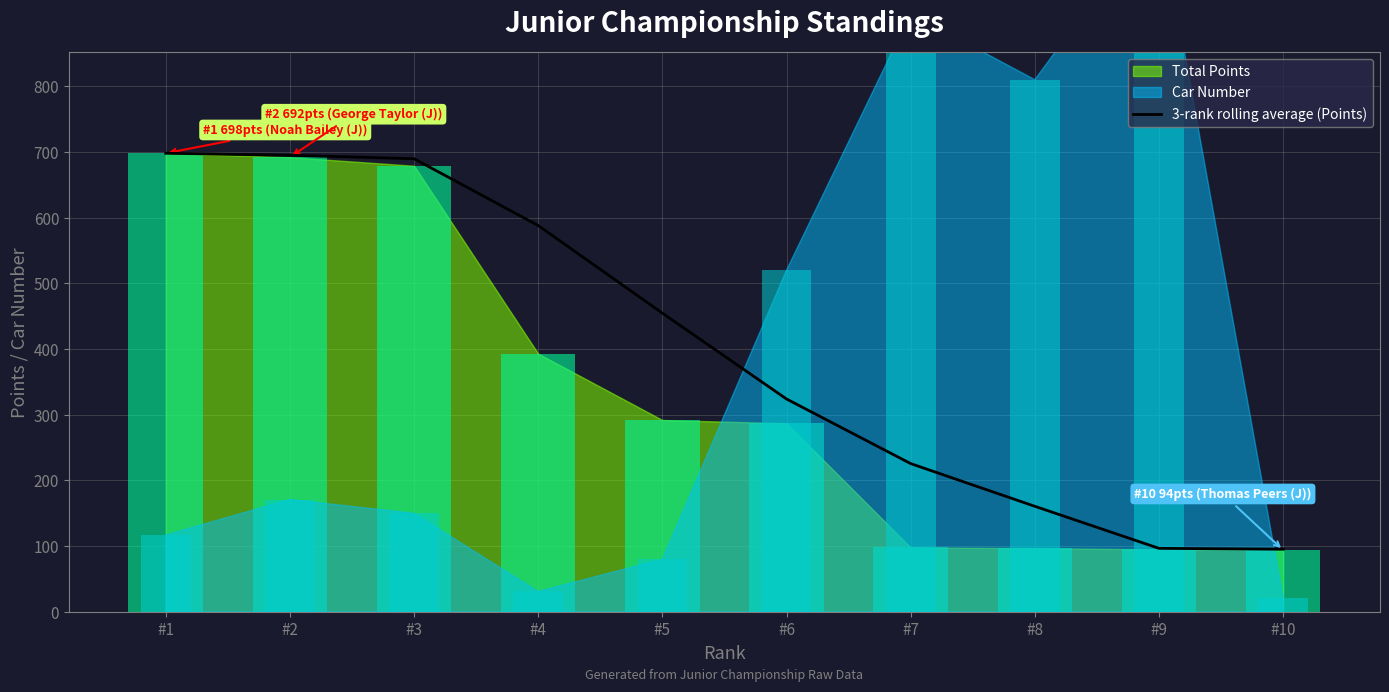

Reading left to right, transcribe all the data shown in this chart.

#1=698.0	#2=695.0	#3=689.7	#4=588.0	#5=454.7	#6=324.0	#7=225.7	#8=160.7	#9=96.7	#10=95.3